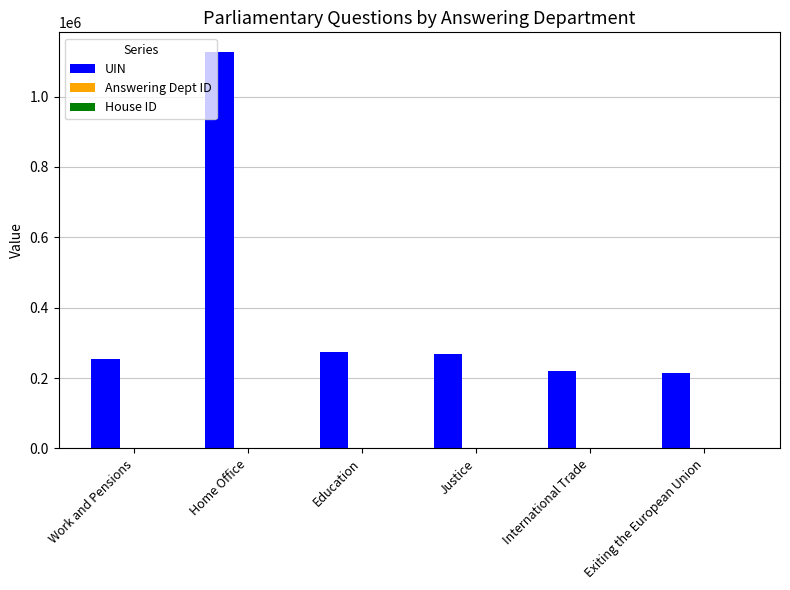

Which series has the largest total across all categories?

UIN